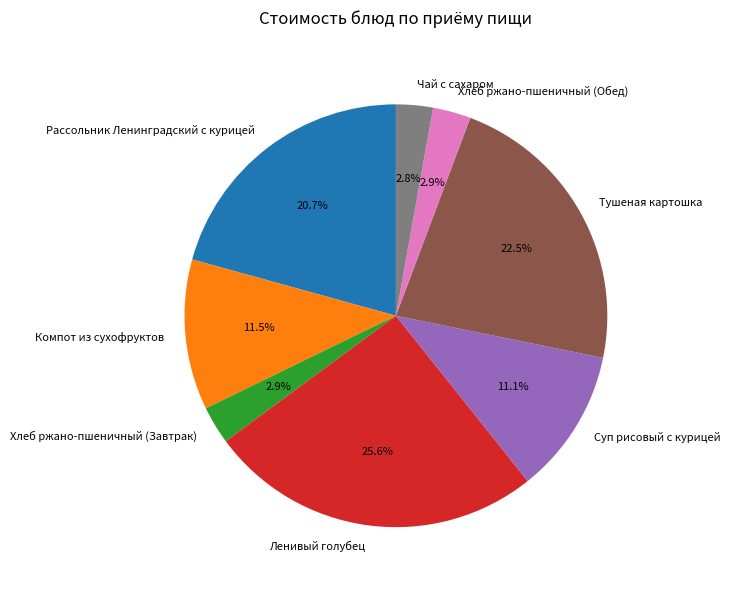

Is Чай с сахаром the majority of the pie?

No